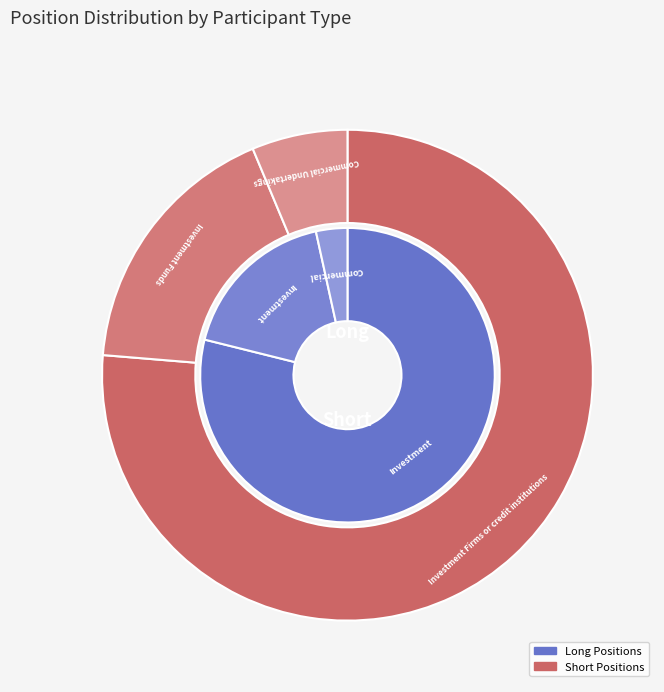

How many slices are in this pie chart?

3